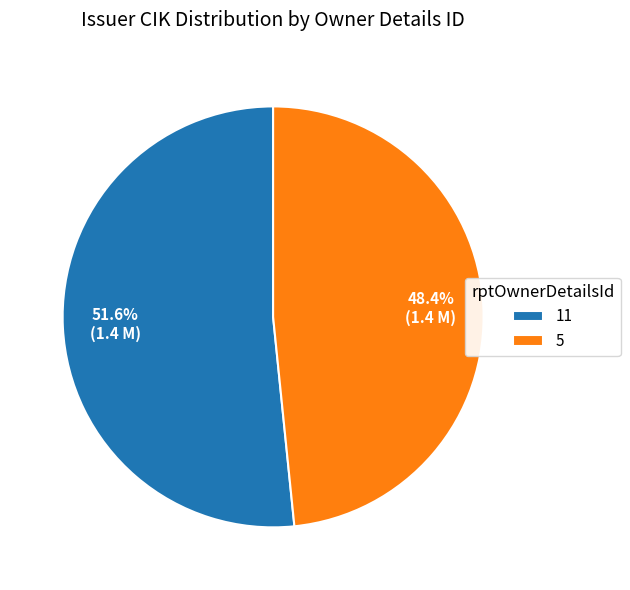

Rank the categories by value from lowest to highest.

5, 11